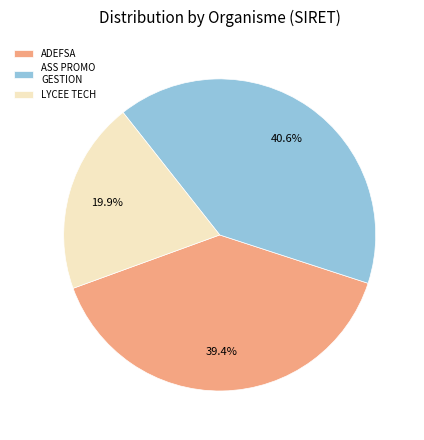

To the nearest percent, what is the average slice percentage?

33%